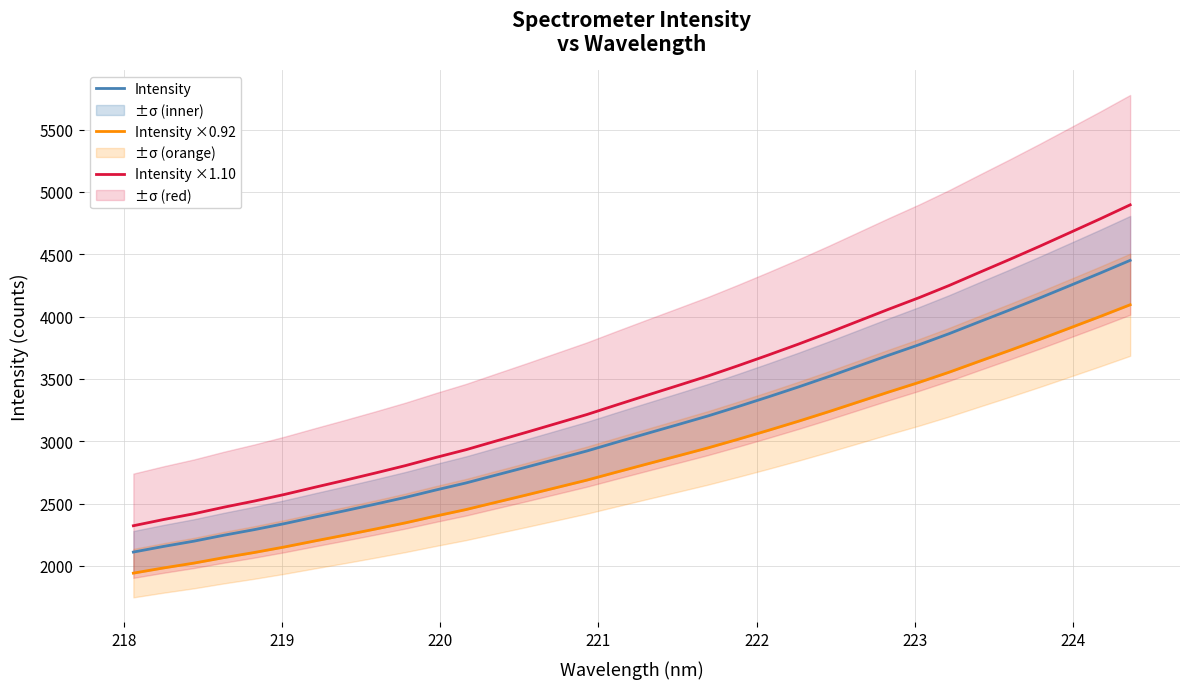

True or false: Intensity and Intensity ×1.10 intersect in this chart.

False